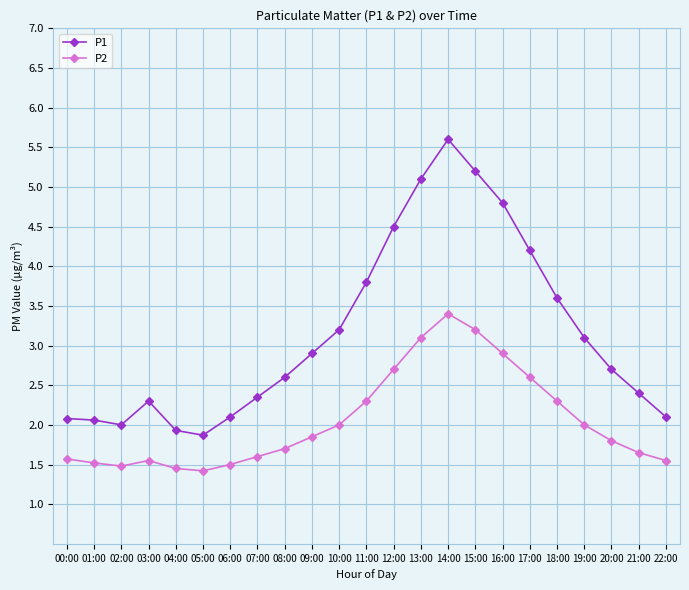

Which category has the highest value in the P2 series?

14:00